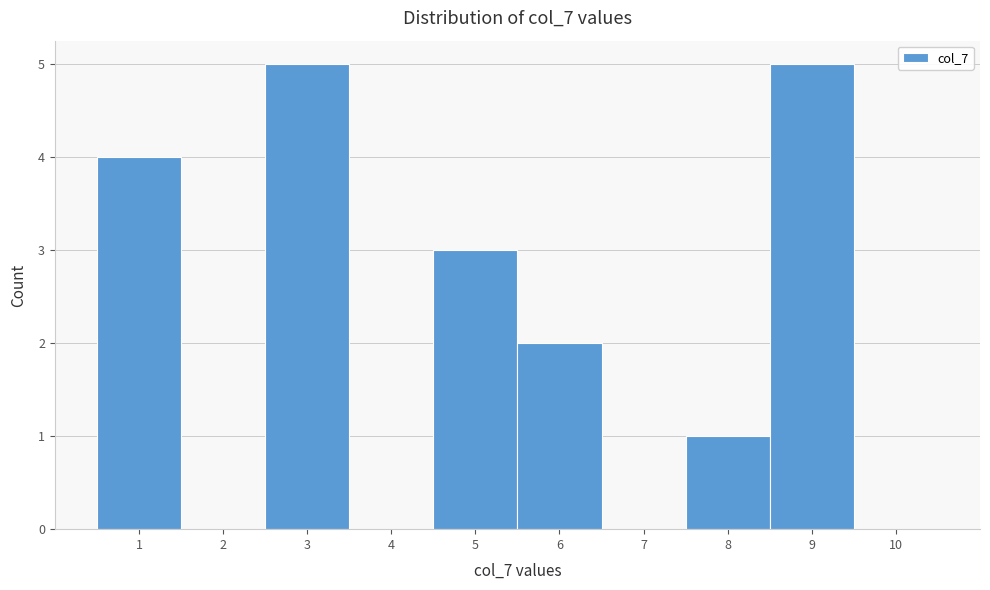

What is the height of the bar covering 5.5 to 6.5 on the x-axis? The values are not printed on the chart, so give them approximately, as read against the axis.

2